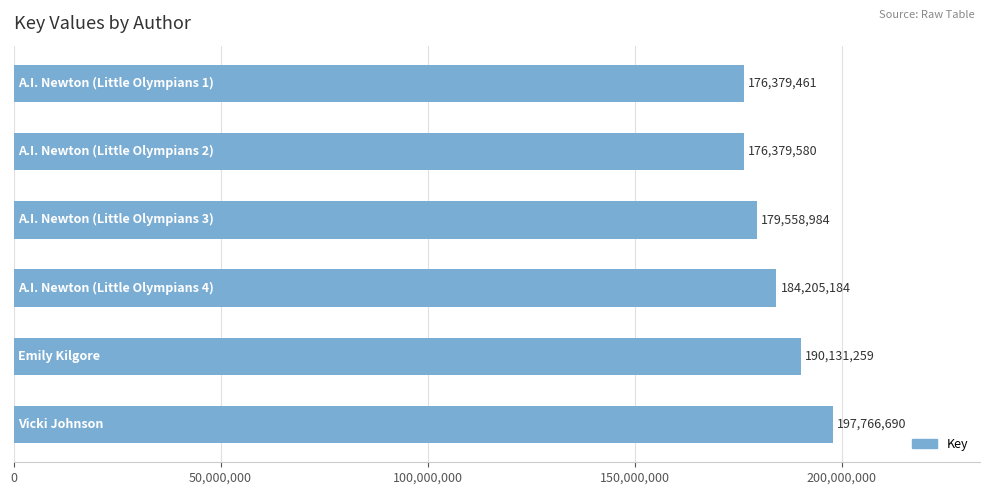

What is the smallest value displayed?

176379461